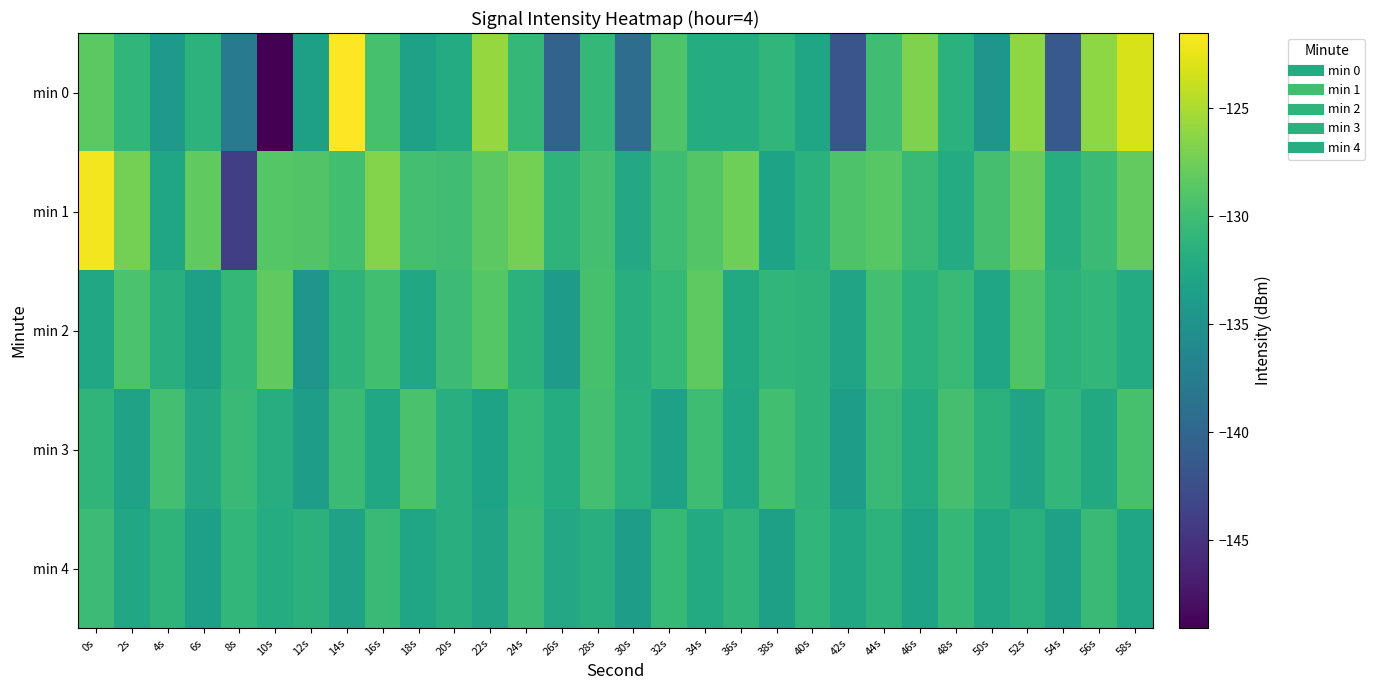

Between 24s and 52s, which series saw the biggest shift?

min 0